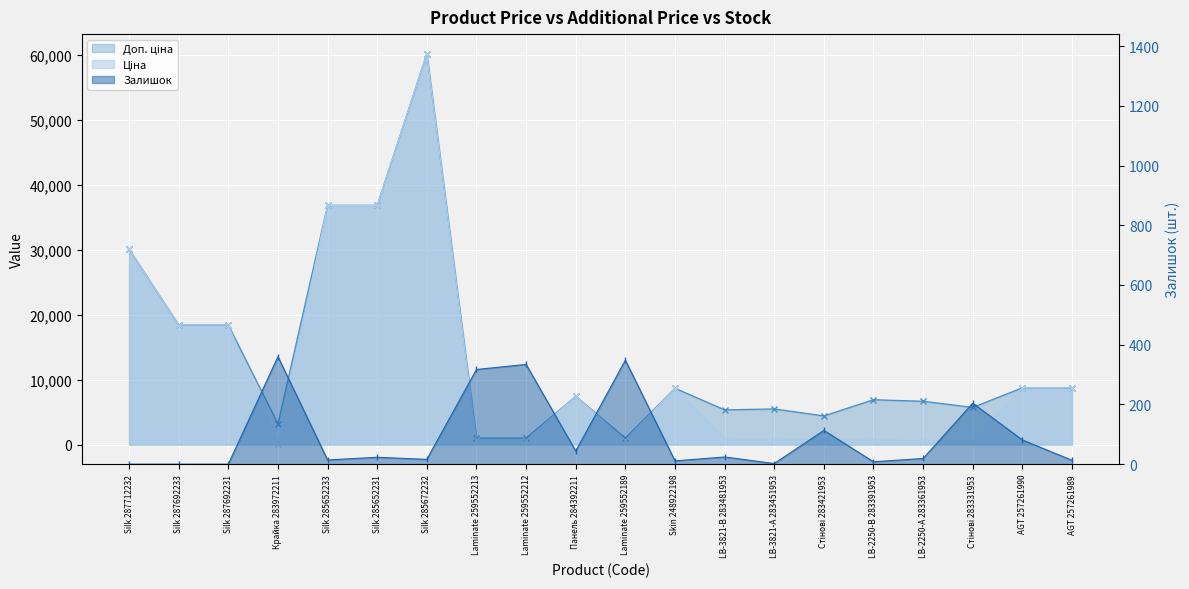

Reading right to left, list all the values displayed in this chart.

Ціна: 8755.5	8755.5	572.7	667.4	691.0	737.2	915.8	892.2	8679.5	679.8	7444.6	679.8	679.8	60205.6	36841.8	36841.8	32.0	18420.9	18420.9	30102.8
Доп. ціна: 8755.5	8755.5	5727.0	6673.6	6910.3	4423.0	5495.0	5353.1	8679.5	1004.1	7444.6	1004.1	1004.1	60205.6	36841.8	36841.8	3205.0	18420.9	18420.9	30102.8
Залишок: 13.0	81.0	204.0	19.0	8.0	113.0	2.0	24.0	11.0	348.0	44.0	334.0	317.0	16.0	23.0	14.0	360.0	0.0	0.0	0.0